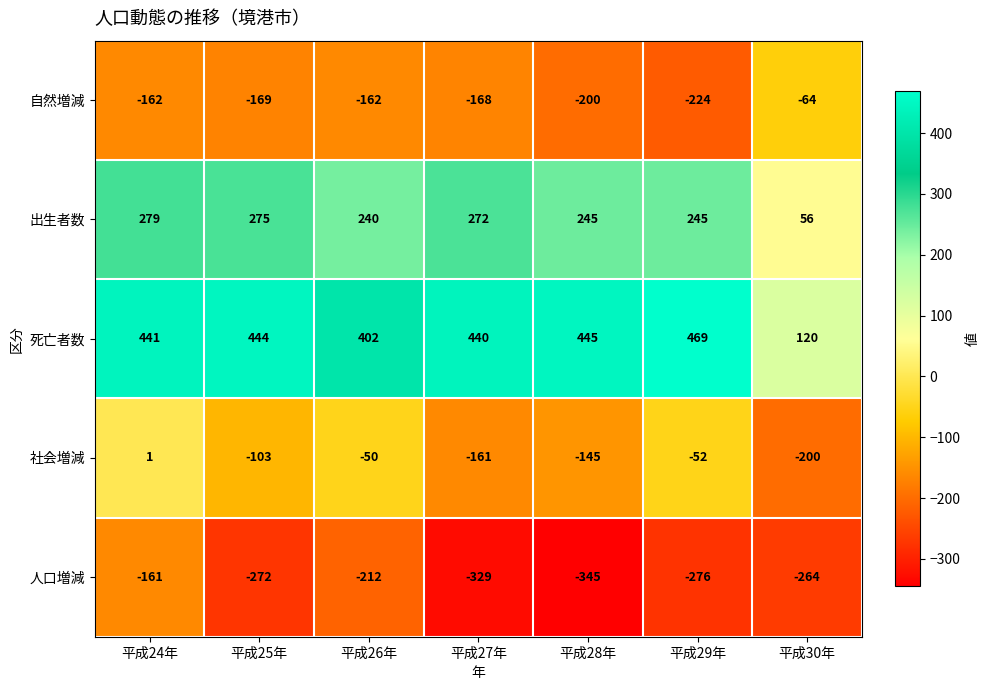

Which category has the highest value across all series?

平成29年